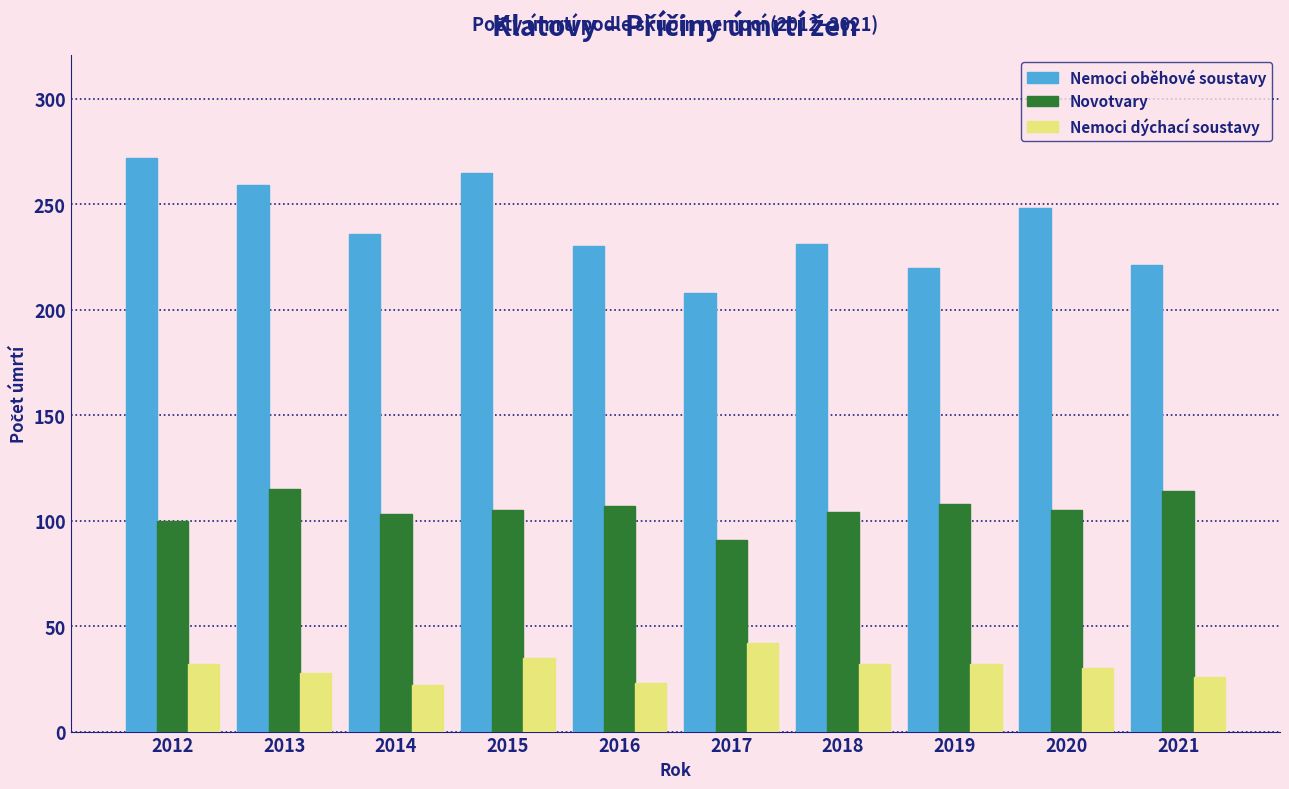

What is the minimum value shown in the chart?

22